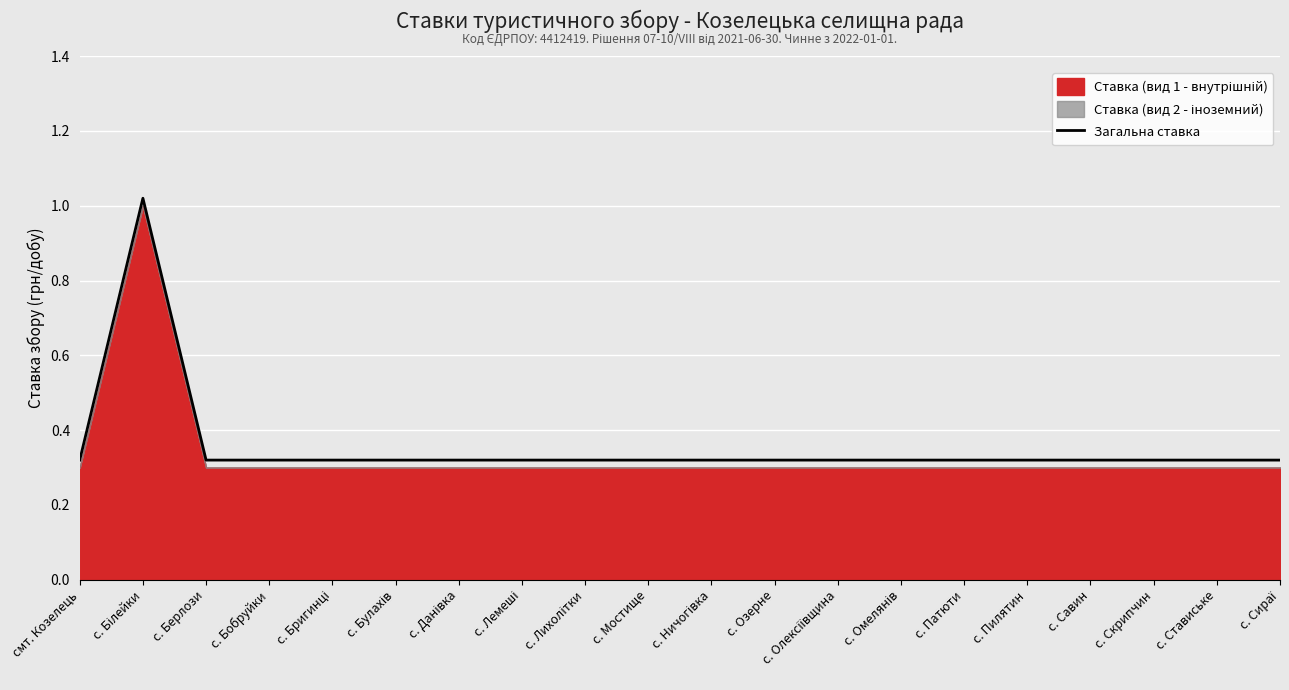

Reading left to right, what are all the values shown in this chart?

смт. Козелець=0.3	с. Білейки=1.0	с. Берлози=0.3	с. Бобруйки=0.3	с. Бригинці=0.3	с. Булахів=0.3	с. Данівка=0.3	с. Лемеші=0.3	с. Лихолітки=0.3	с. Мостище=0.3	с. Ничогівка=0.3	с. Озерне=0.3	с. Олексіївщина=0.3	с. Омелянів=0.3	с. Патюти=0.3	с. Пилятин=0.3	с. Савин=0.3	с. Скрипчин=0.3	с. Ставиське=0.3	с. Сираї=0.3